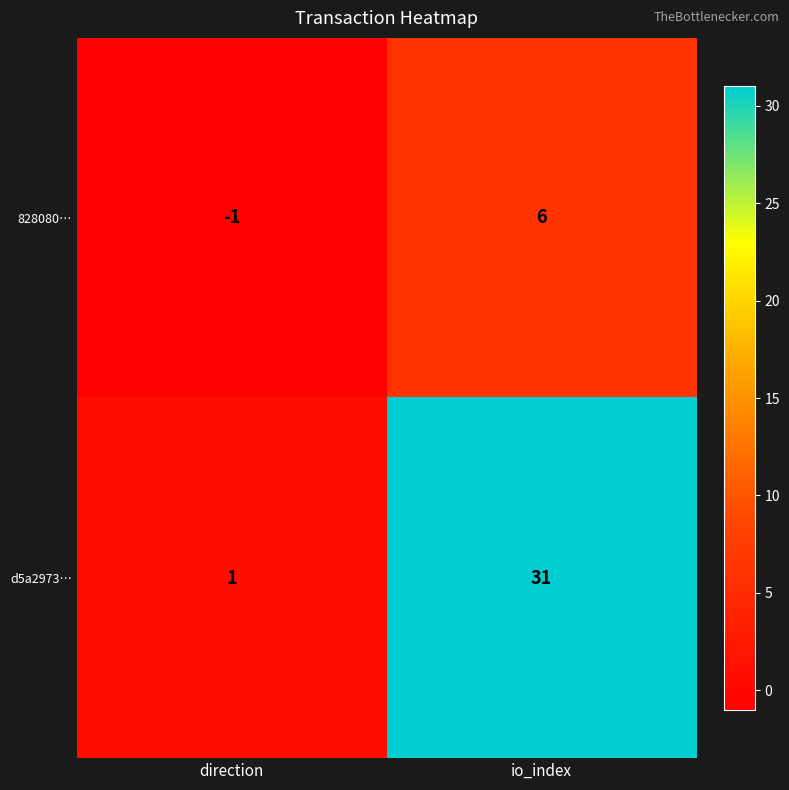

What is the total value across all series at io_index?

37